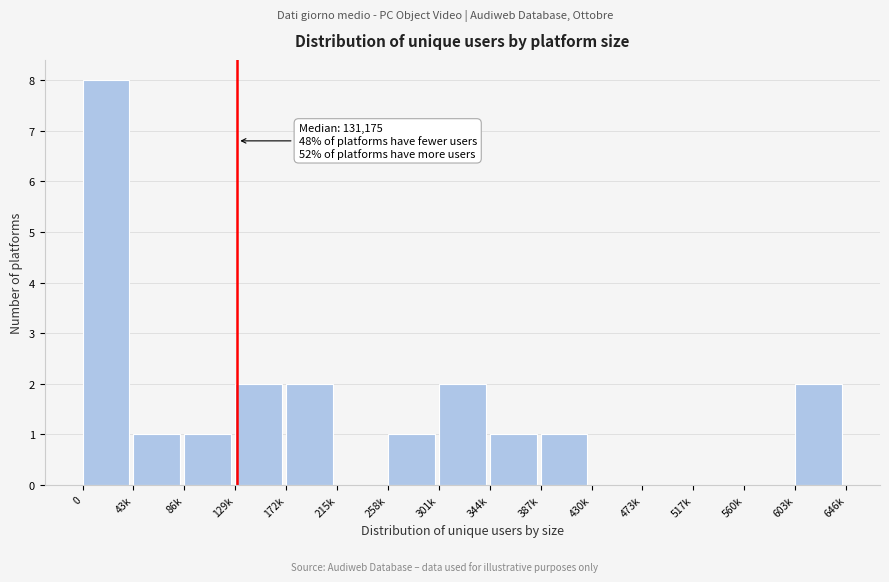

Reading left to right, transcribe all the data shown in this chart.

0=8	43k=1	86k=1	129k=2	172k=2	215k=0	258k=1	301k=2	344k=1	387k=1	430k=0	473k=0	517k=0	560k=0	603k=2